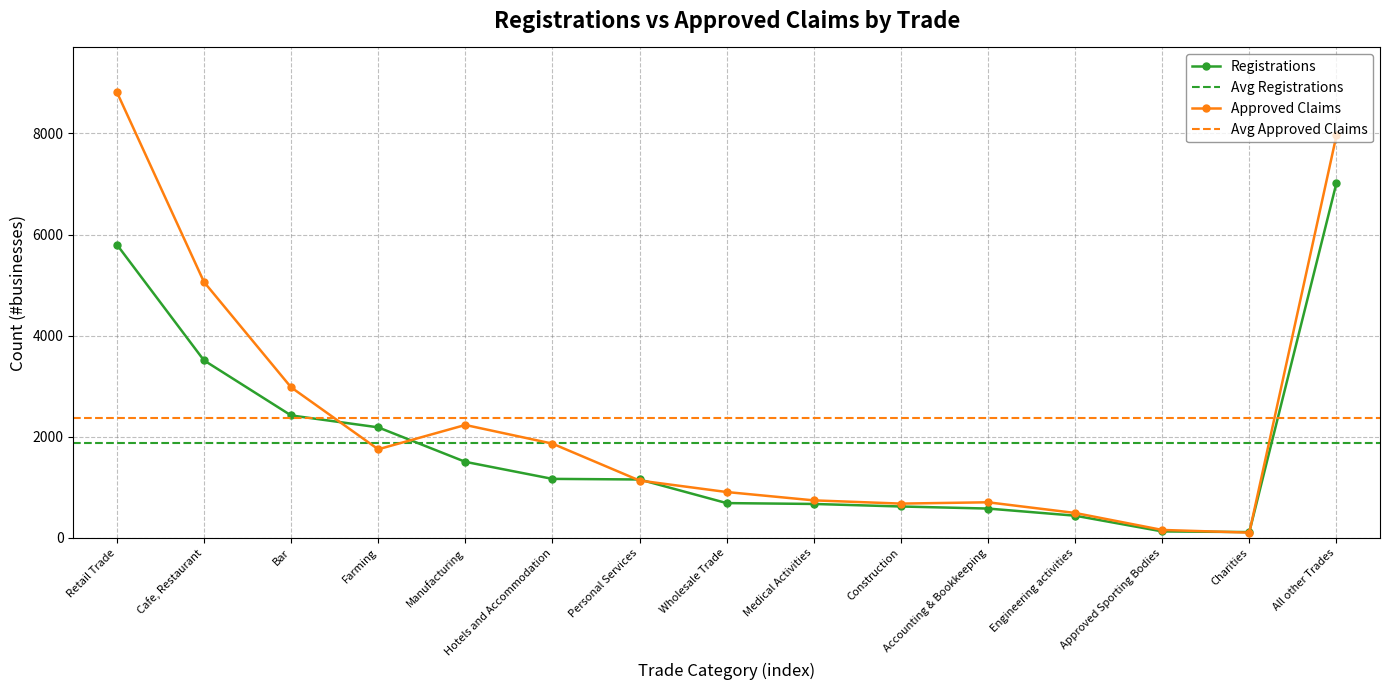

What is the total value across all series at Cafe, Restaurant?

8577